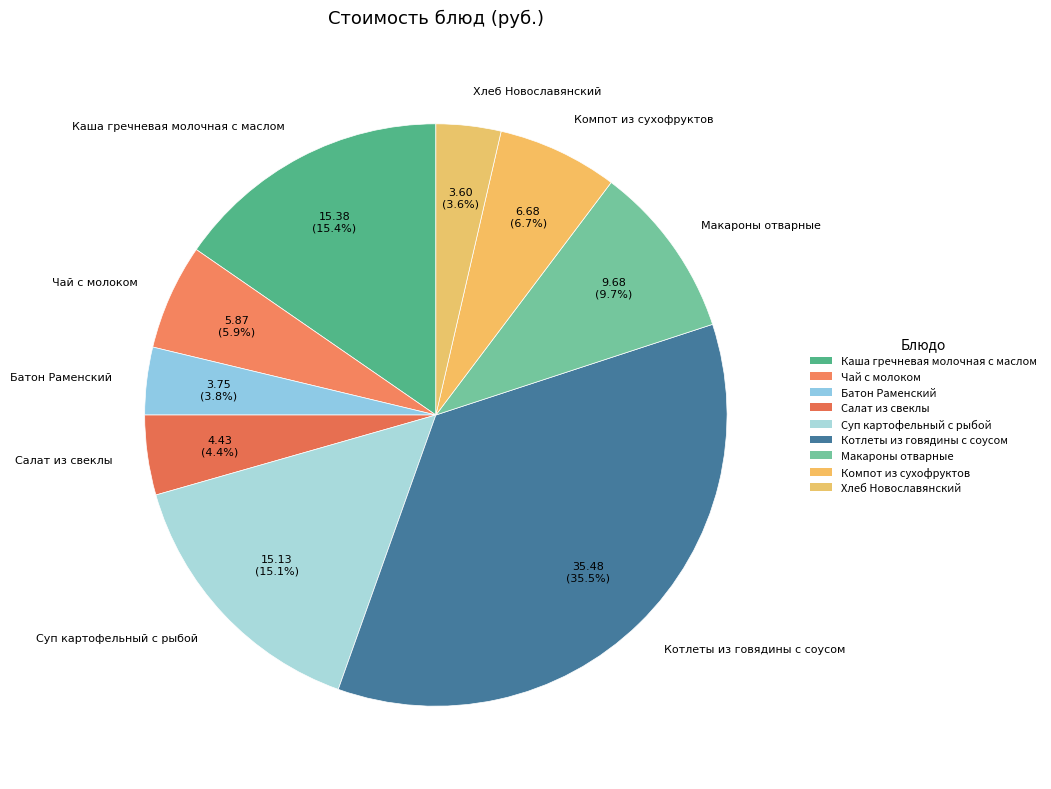

Is there any slice that represents more than half of the pie?

No